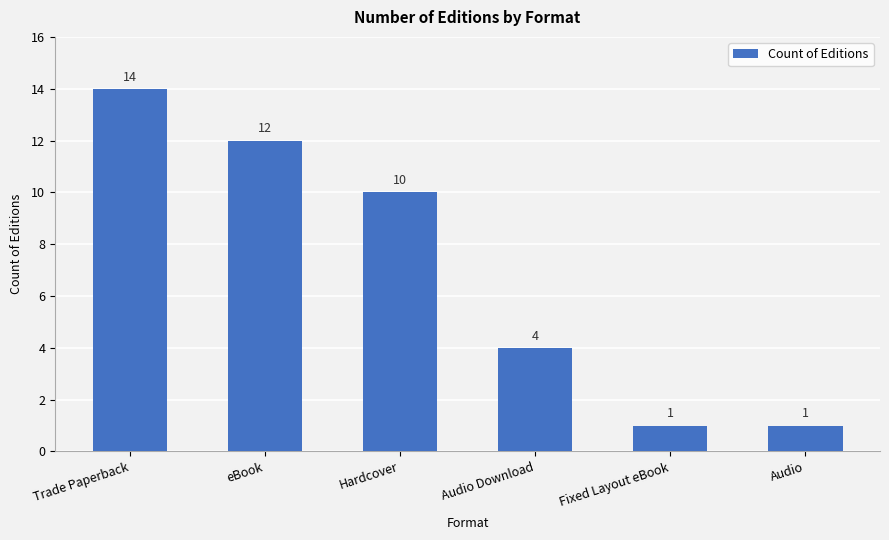

What is the maximum value shown in the chart?

14